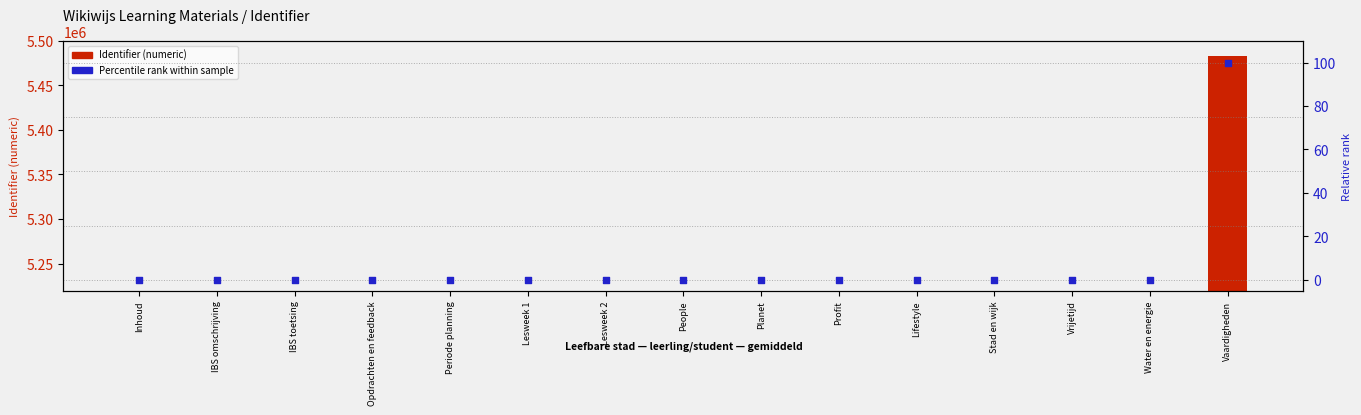

Which series reaches the maximum Y coordinate?

Identifier (numeric)